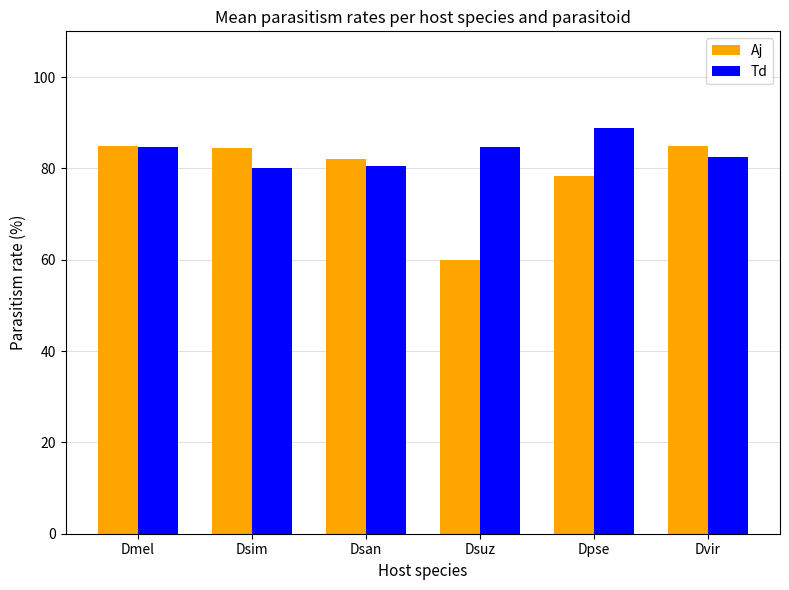

True or false: Aj has a value of 103.0 at Dpse.

False